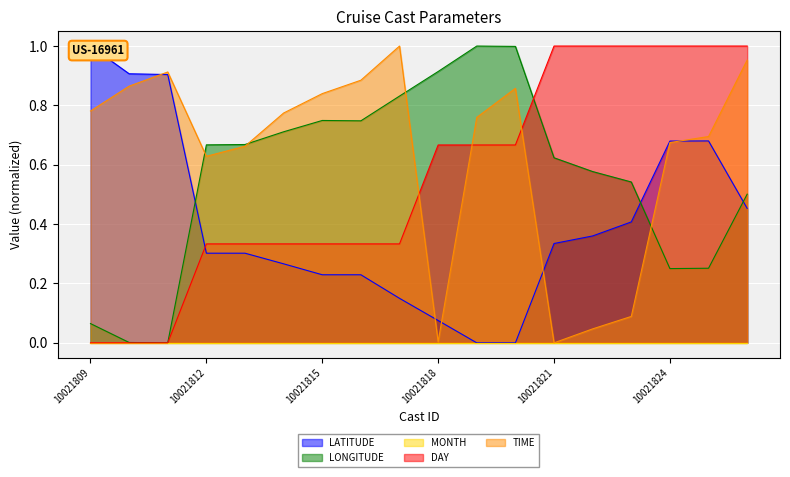

List the labels in order of TIME value, smallest first.

10021821, 10021818, 10021822, 10021823, 10021812, 10021813, 10021824, 10021825, 10021819, 10021814, 10021809, 10021815, 10021820, 10021810, 10021816, 10021811, 10021826, 10021817